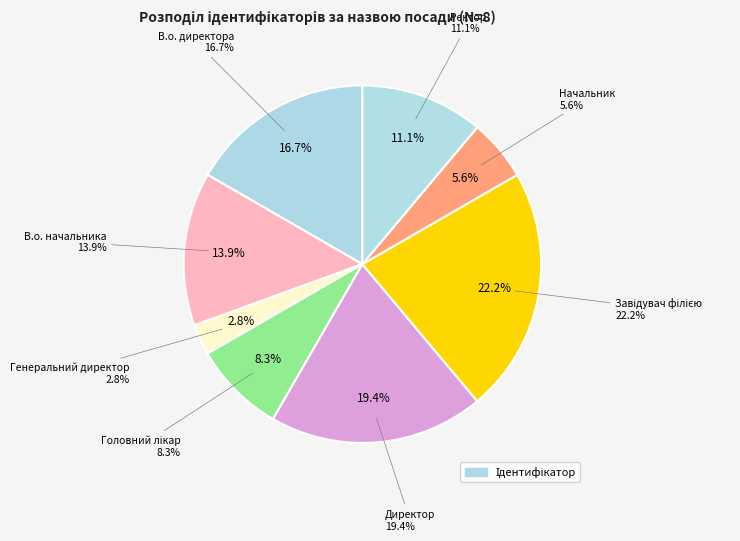

Does Ректор account for over 50% of the chart?

No